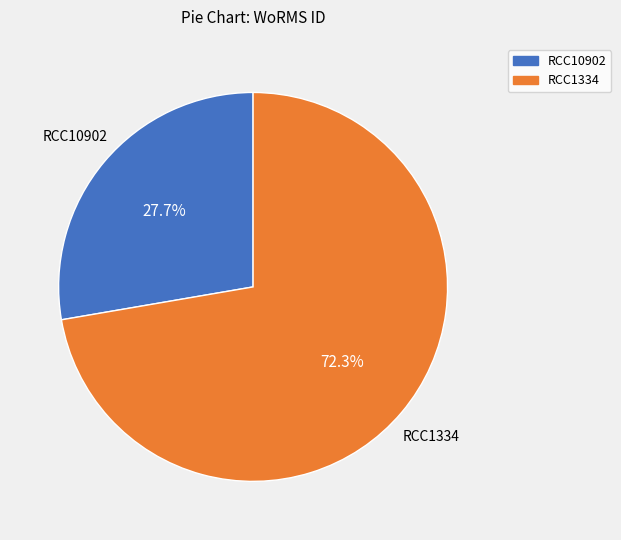

What is the ratio of the value at RCC10902 to the value at RCC1334?

0.4